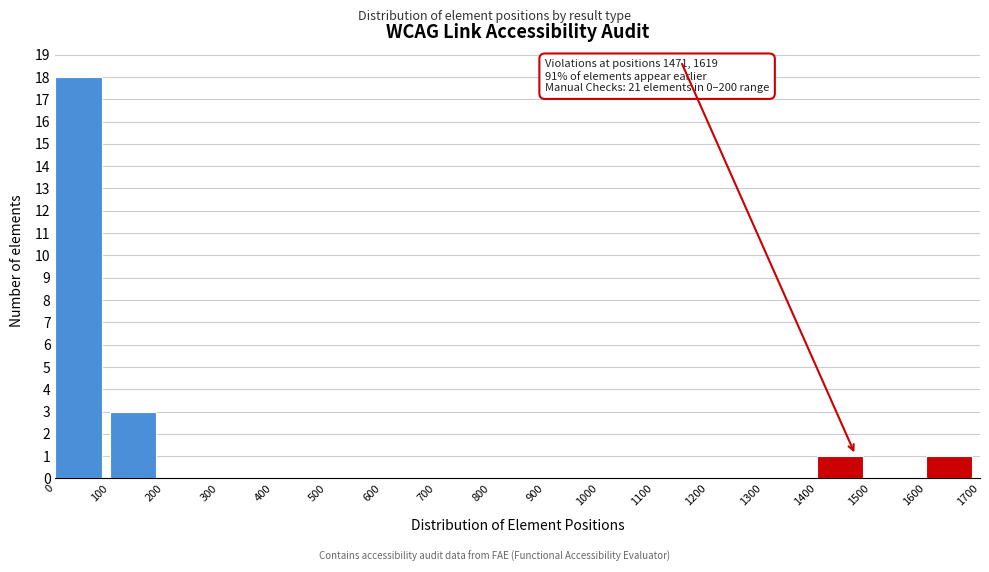

Over which range of the x-axis is the bar tallest?

0 to 100